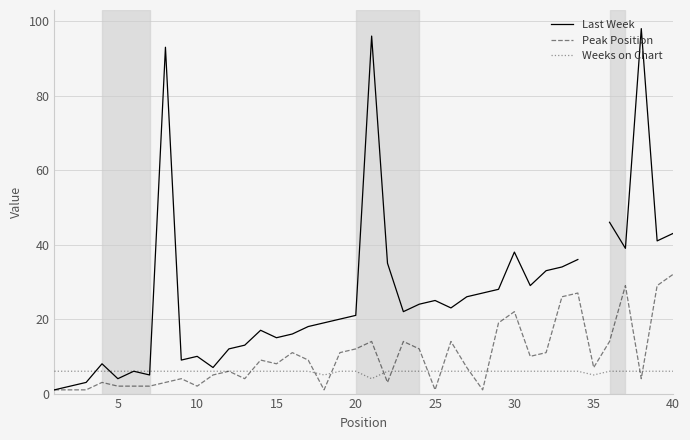

The Peak Position series shows 1 at 25. True or false?

True